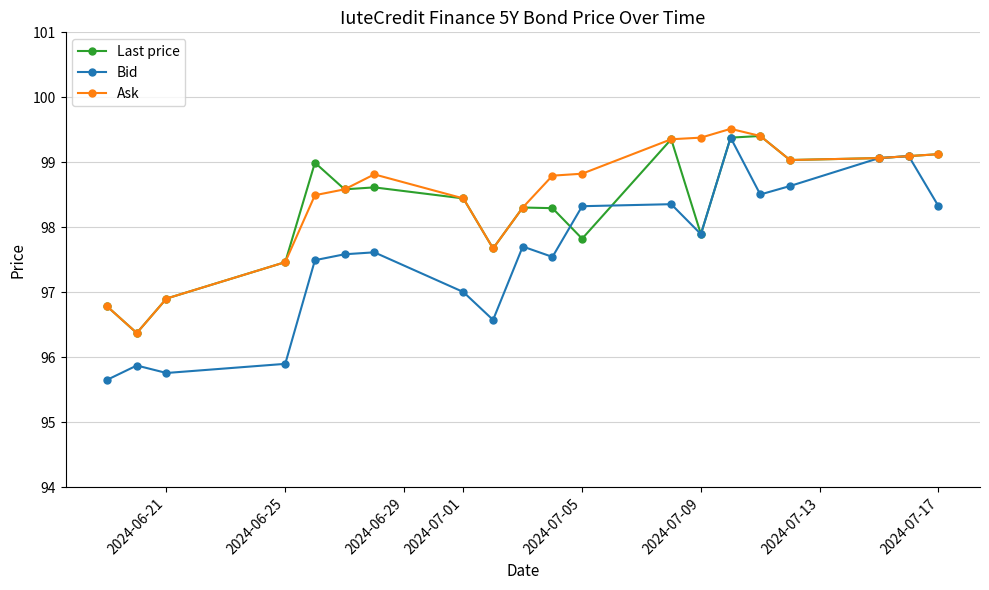

What is the maximum value shown in the chart?

99.5